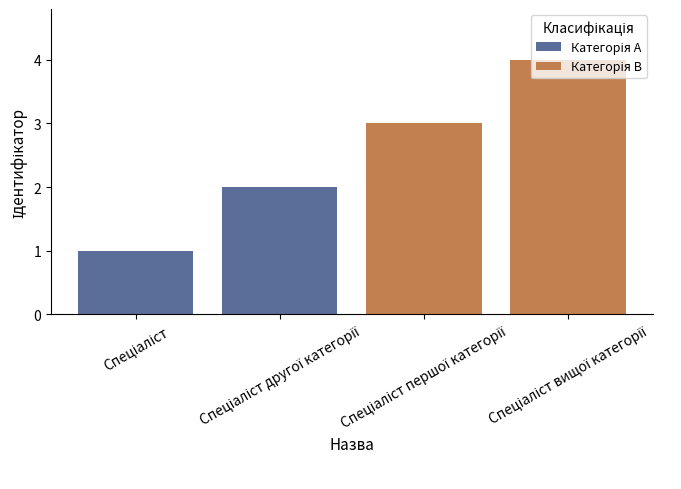

Reading right to left, extract all data points from this chart.

4	3	2	1